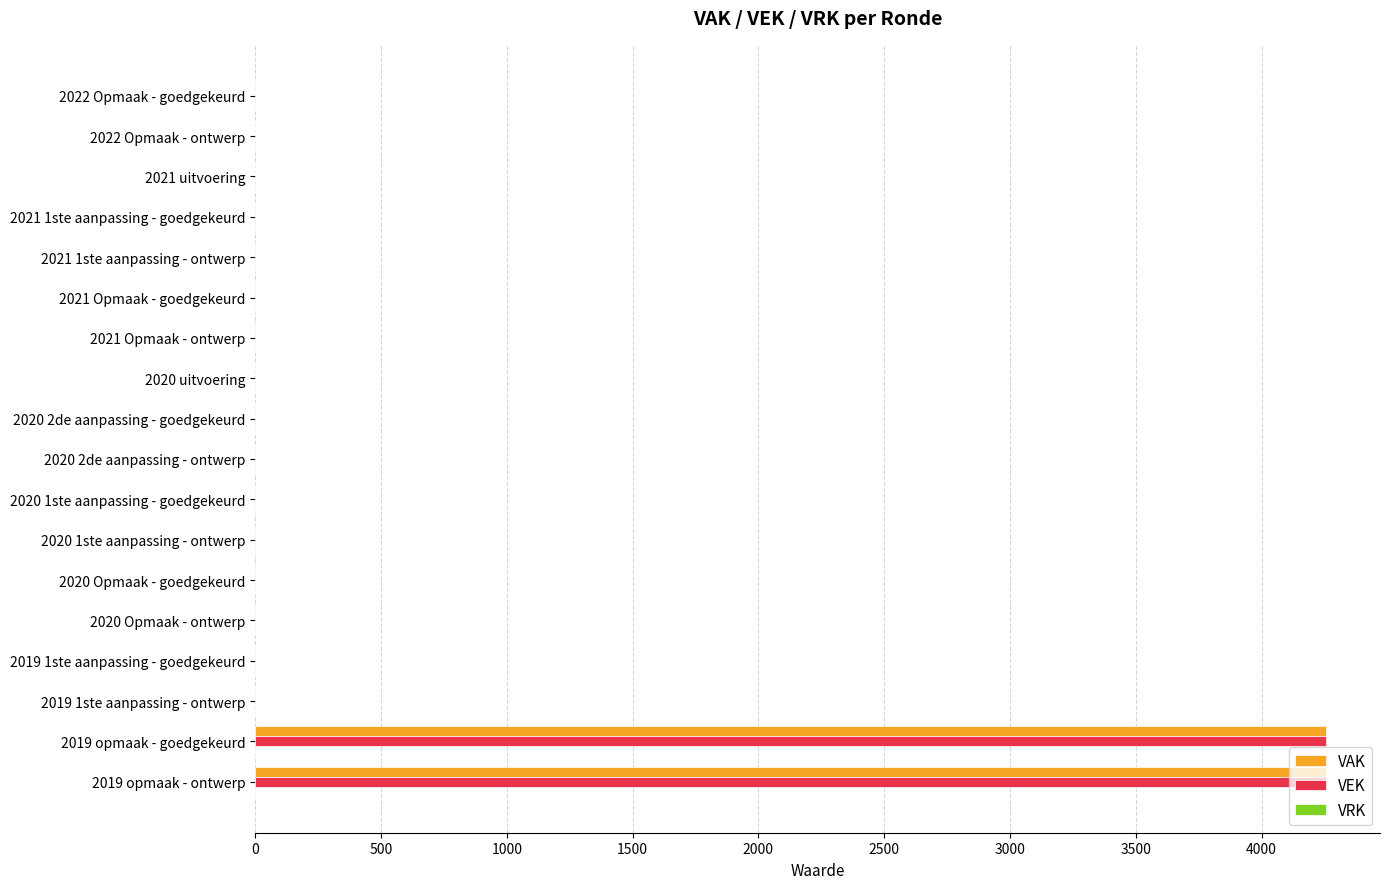

True or false: VAK has a value of -1626 at 2022 Opmaak - goedgekeurd.

False